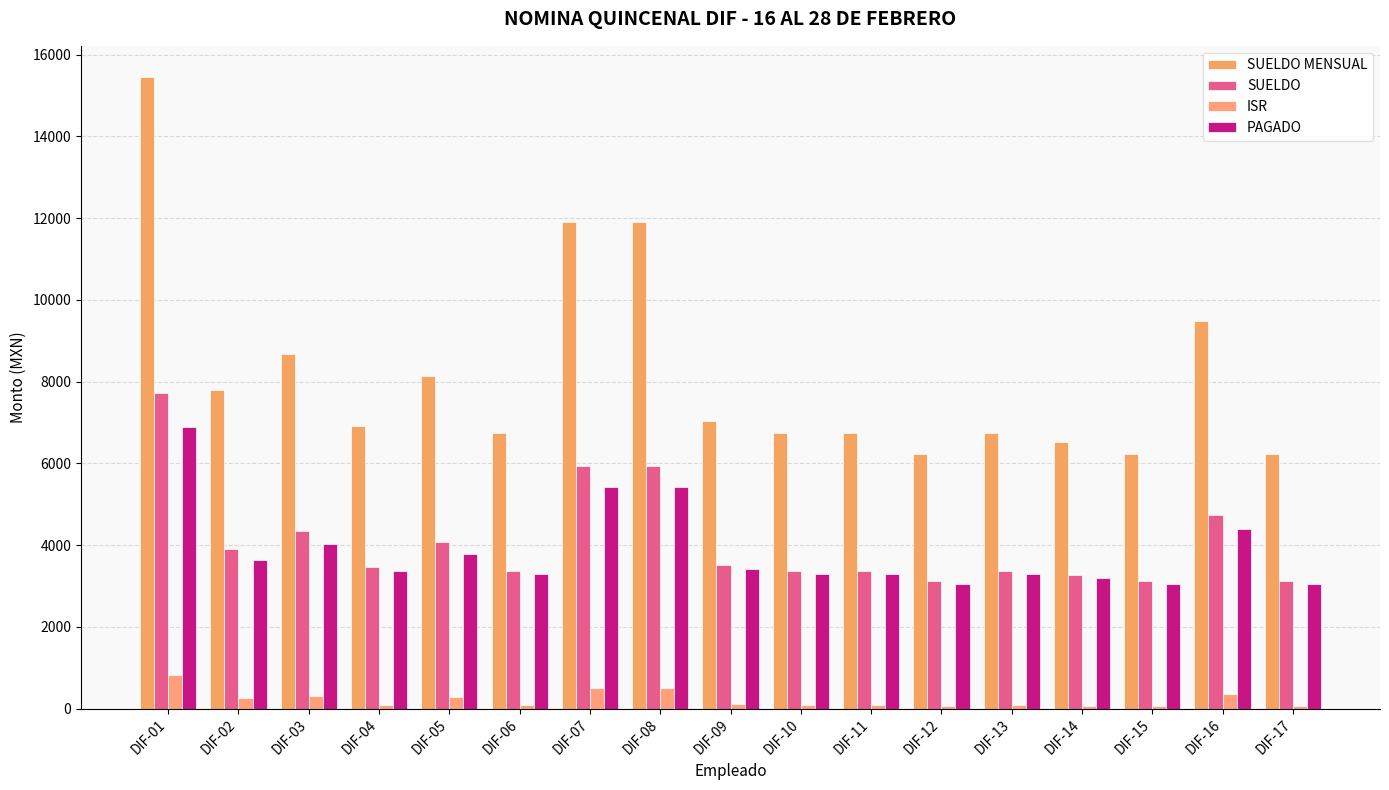

What is the lowest value of the SUELDO MENSUAL series?

6224